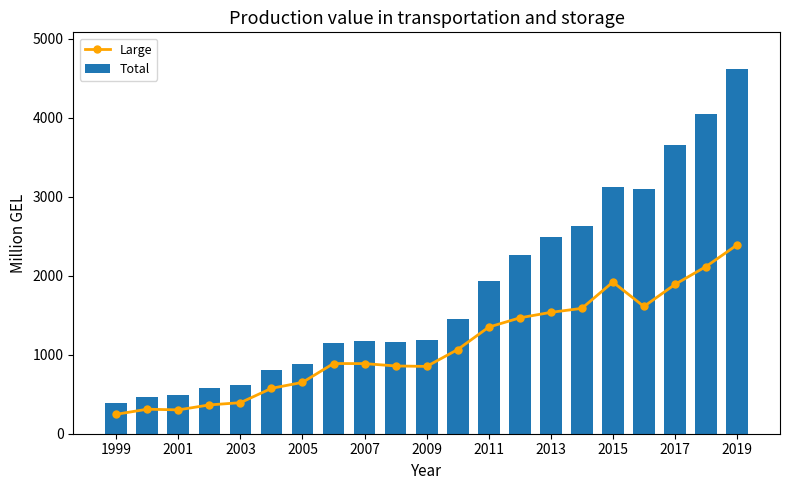

Does the chart contain any negative values?

No